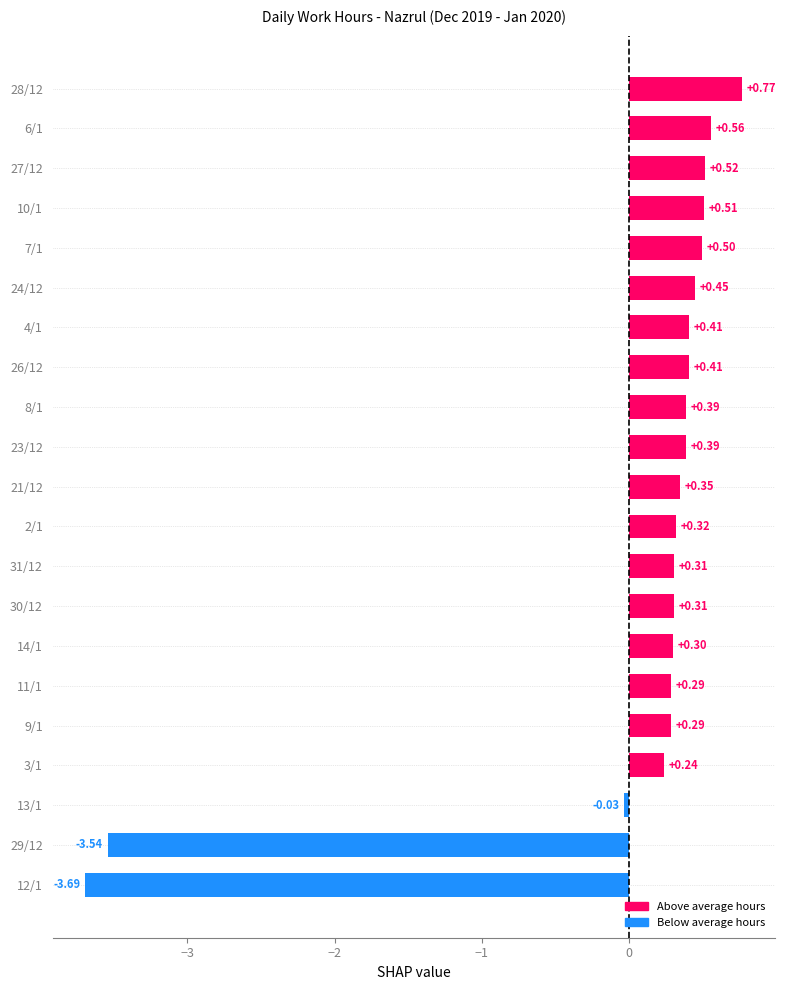

What is the sum of the values at 23/12 and 10/1?

0.9